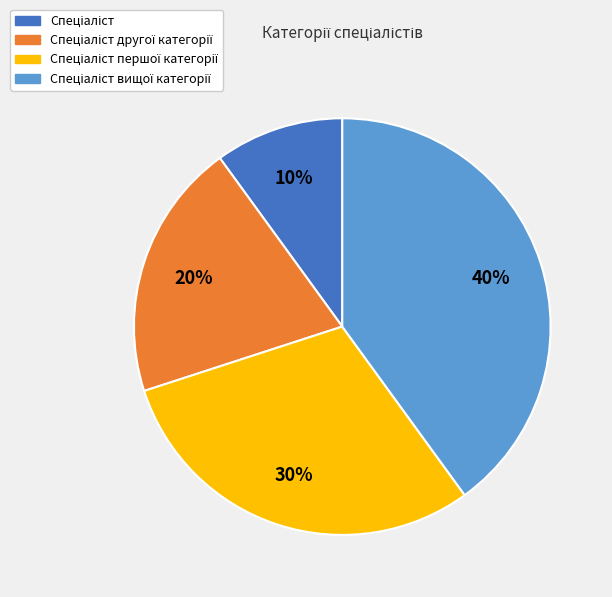

To the nearest percent, what is the difference between the largest and smallest slice percentages?

30%